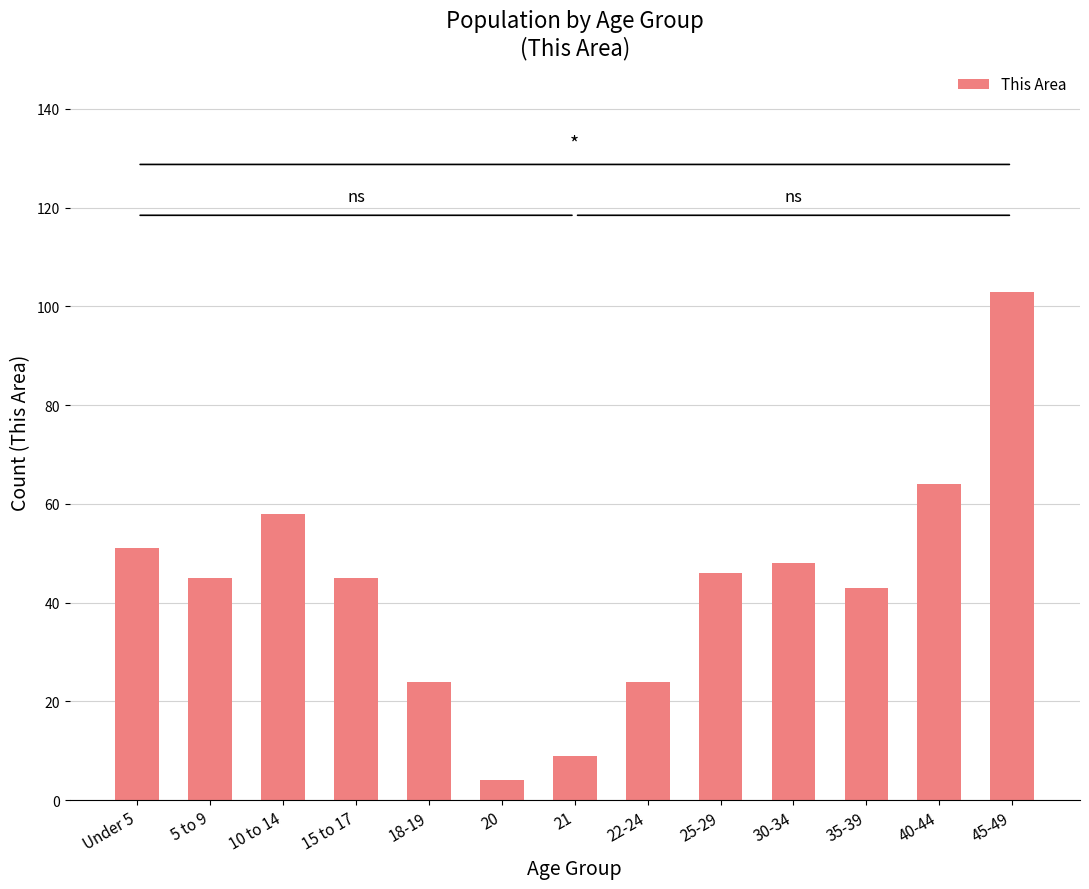

What is the sum of all values?

564